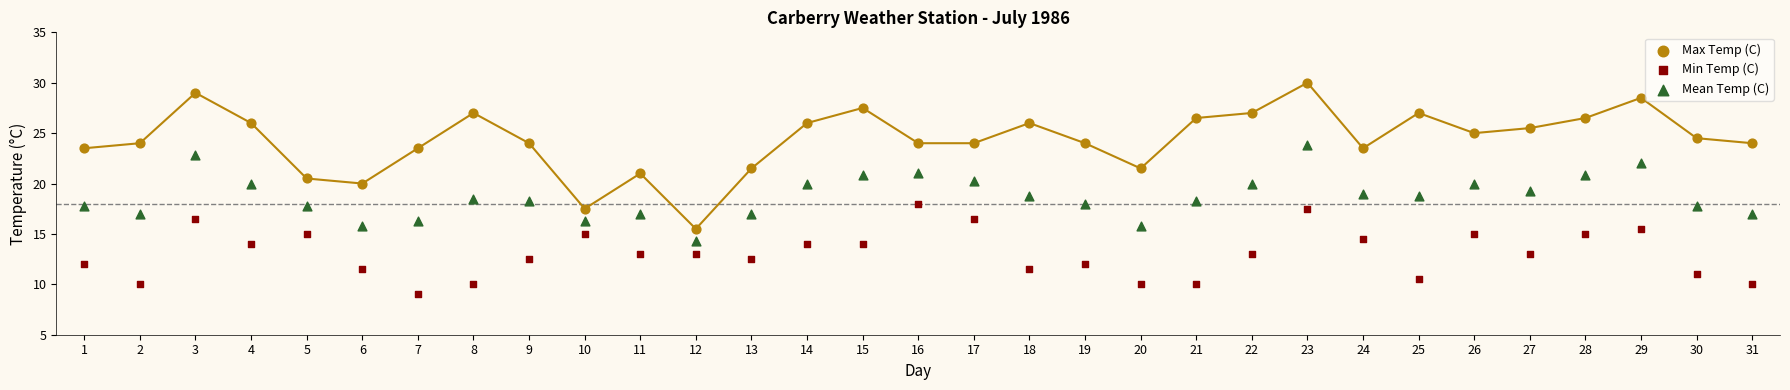

Which series reaches the maximum Y coordinate?

Max Temp (C)